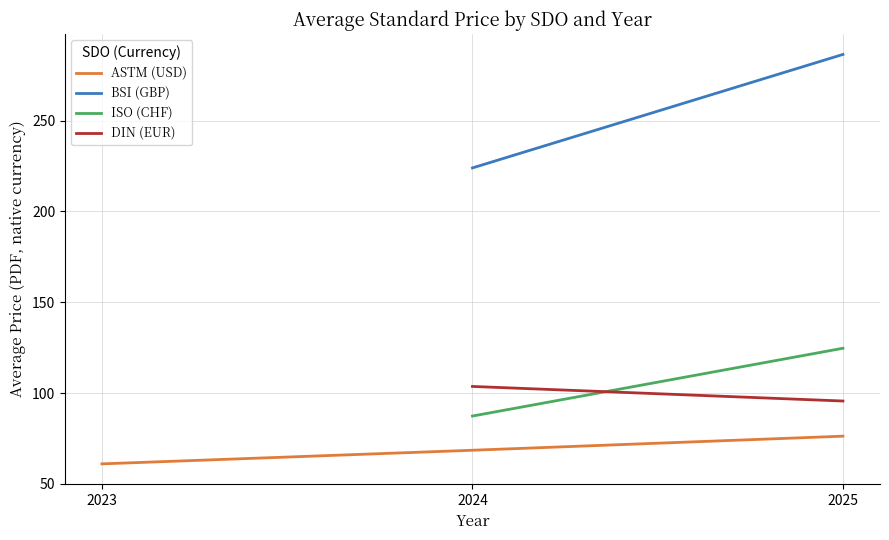

At which label does ASTM (USD) reach its peak?

2025